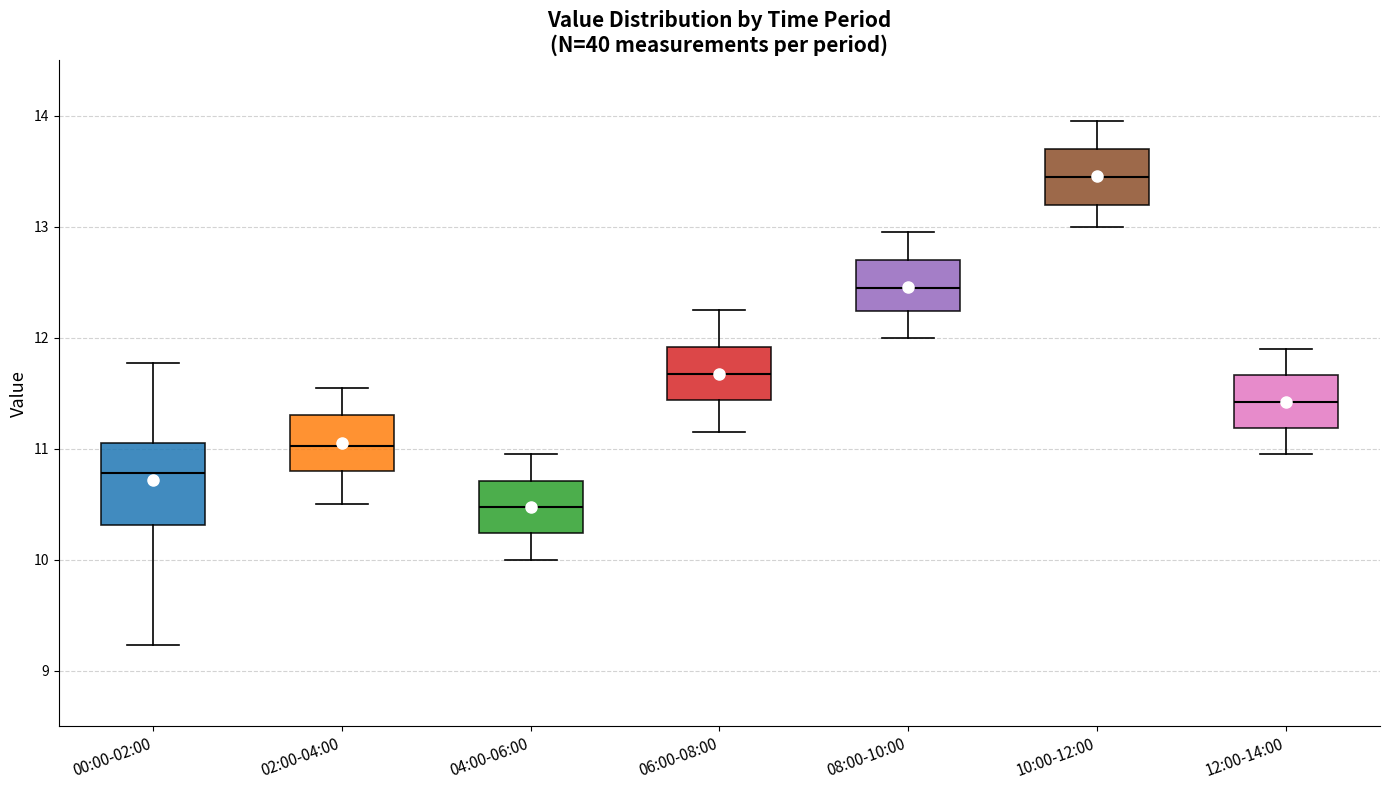

Which box has the lowest median line?

04:00-06:00